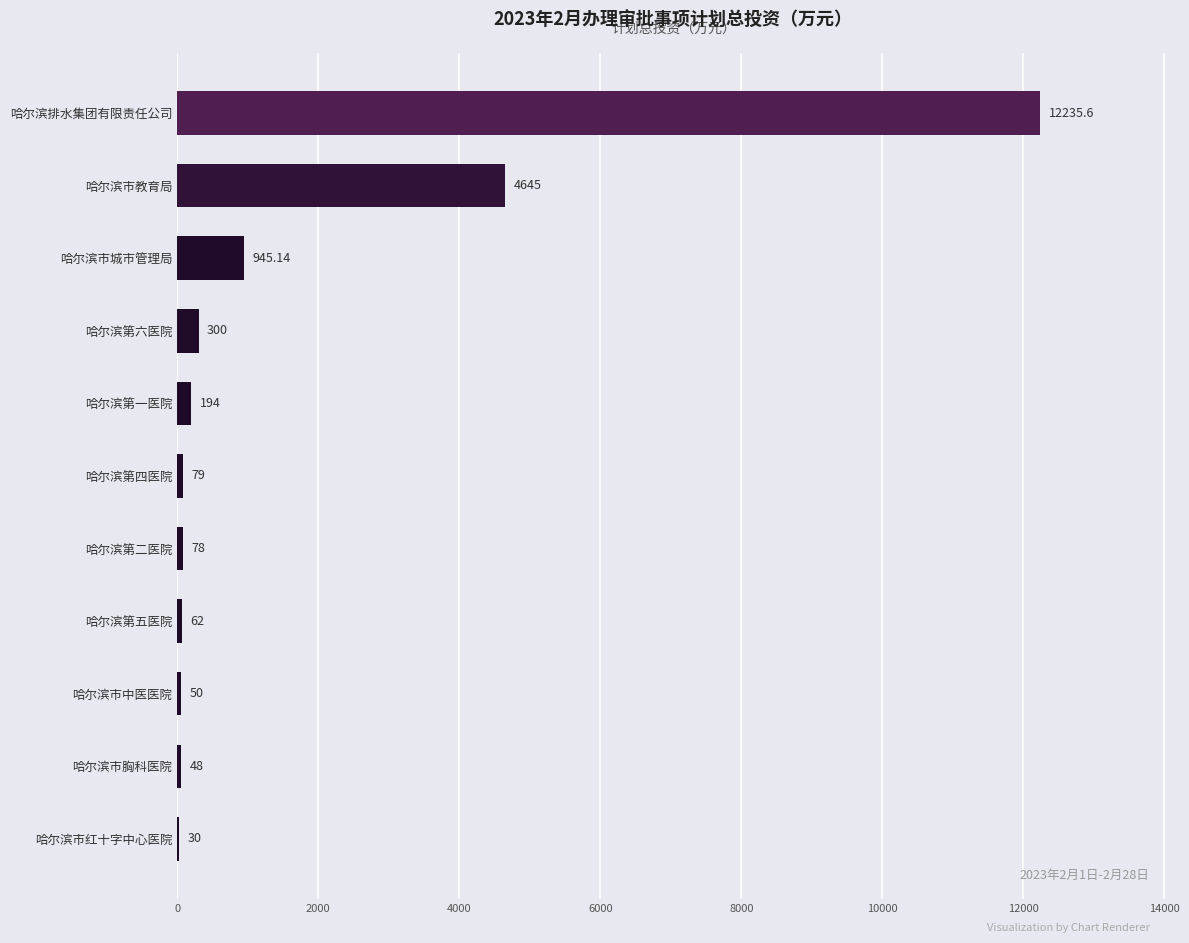

Between 哈尔滨排水集团有限责任公司 and 哈尔滨市中医医院, which is larger?

哈尔滨排水集团有限责任公司